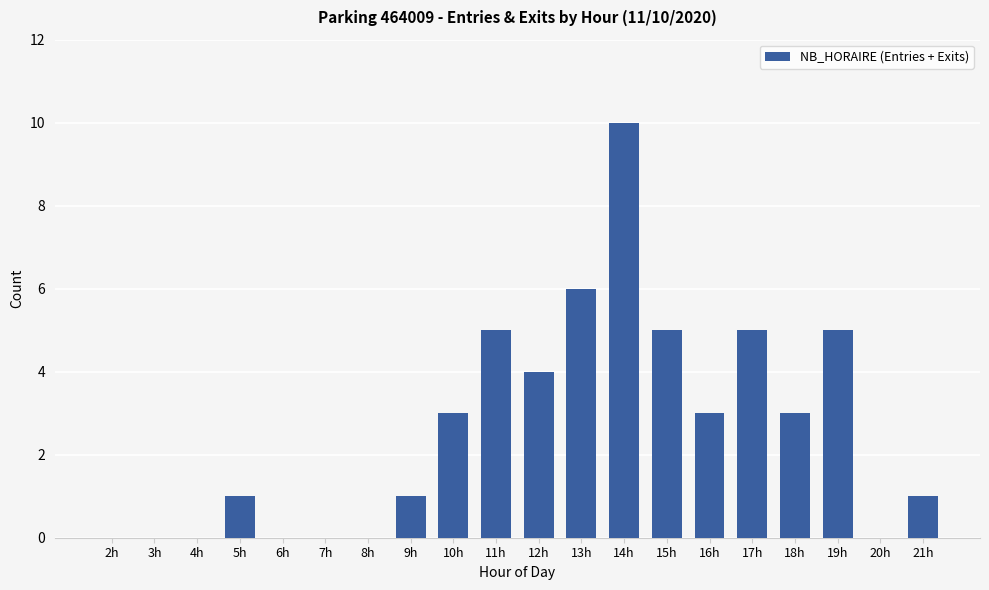

Reading left to right, list all the values displayed in this chart.

2h=0	3h=0	4h=0	5h=1	6h=0	7h=0	8h=0	9h=1	10h=3	11h=5	12h=4	13h=6	14h=10	15h=5	16h=3	17h=5	18h=3	19h=5	20h=0	21h=1